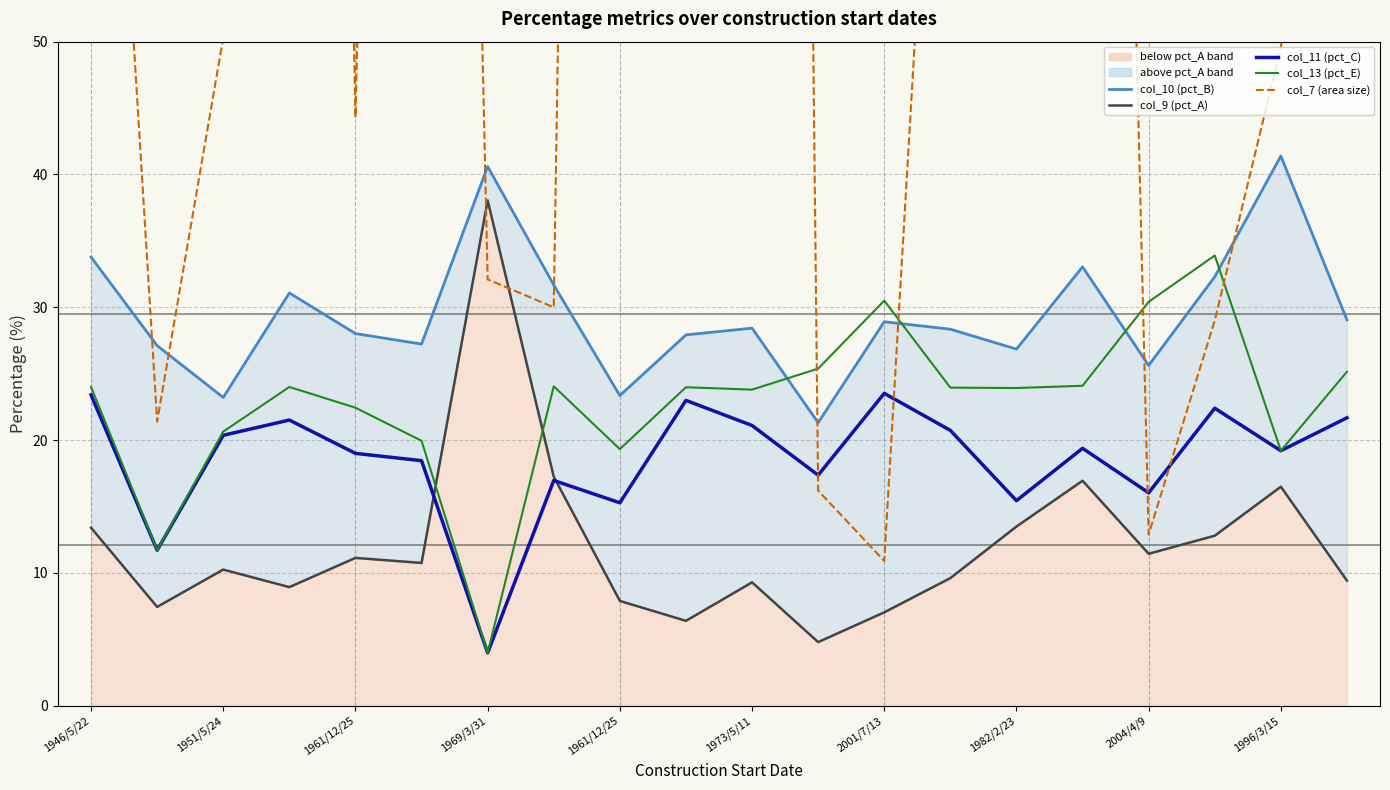

Where does the col_13 (pct_E) series first go above 23?

1946/5/22